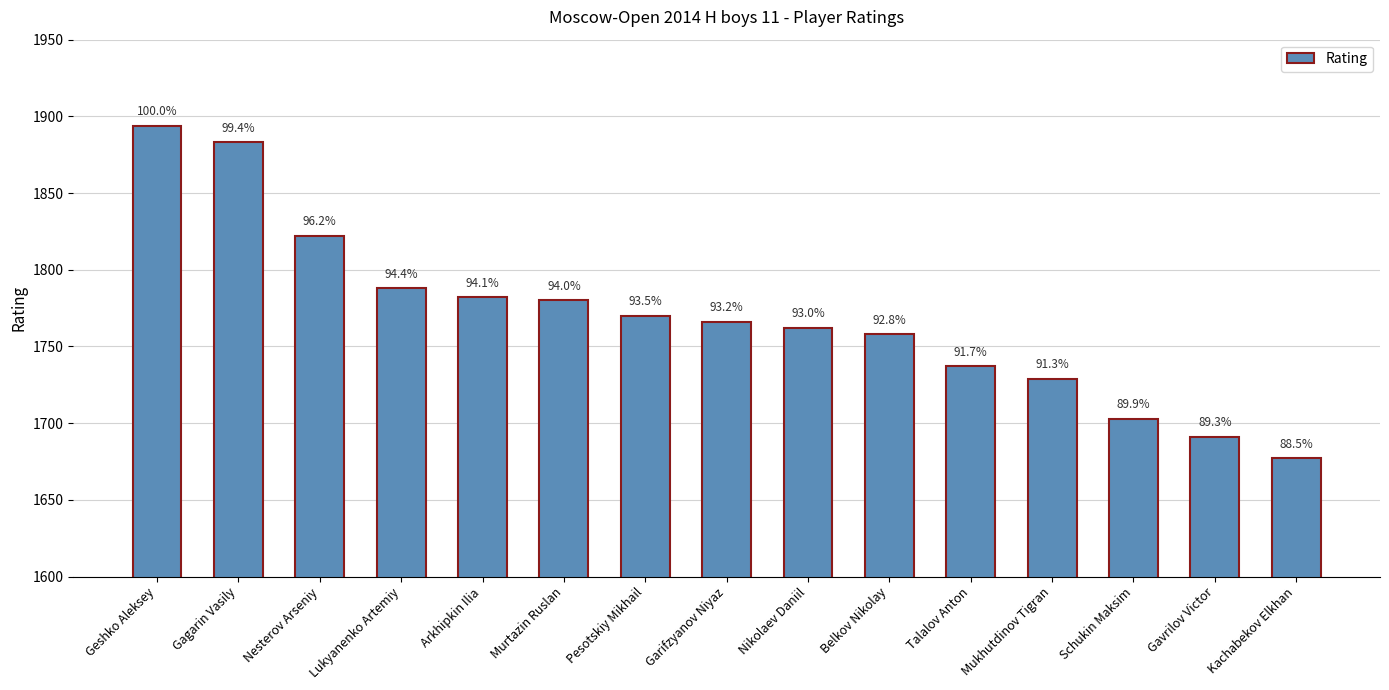

How many bars are there in total?

15